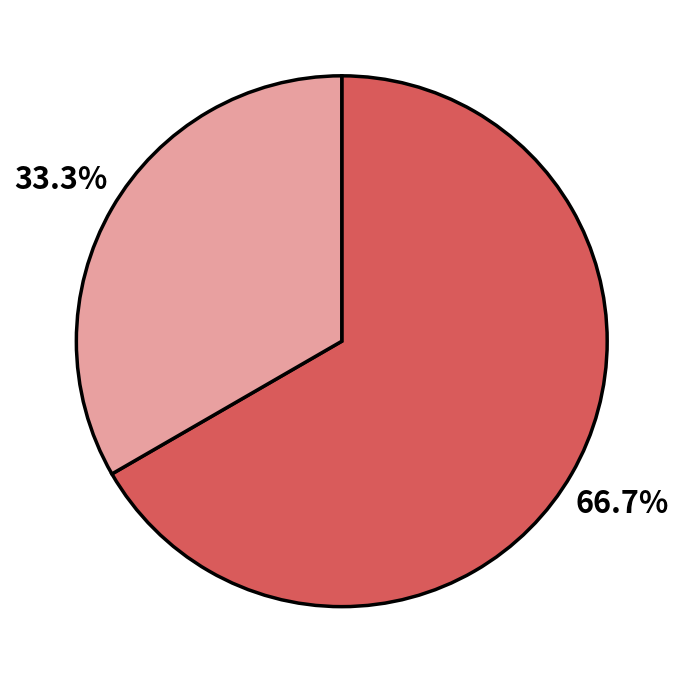

Is there any slice that represents more than half of the pie?

Yes